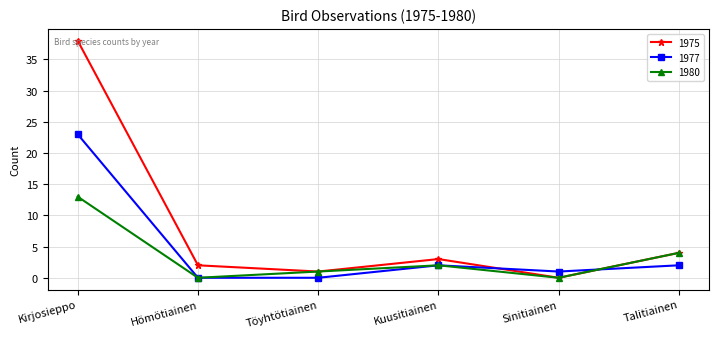

True or false: 1977 has a value of -10 at Hömötiainen.

False